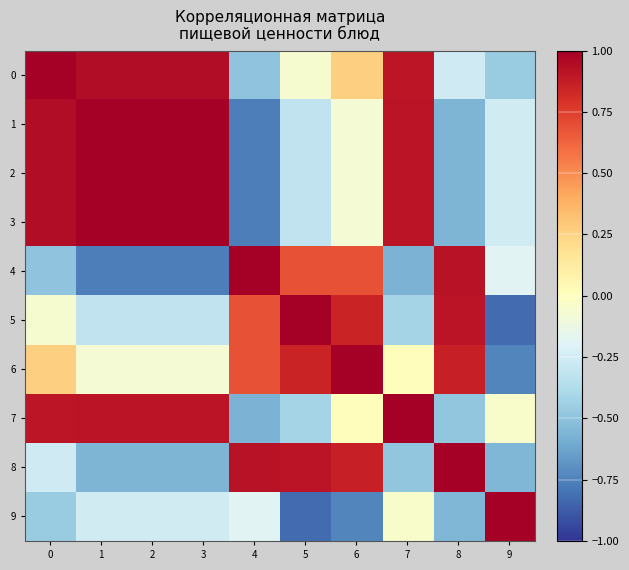

What is the total value across all series at 1?

2.9